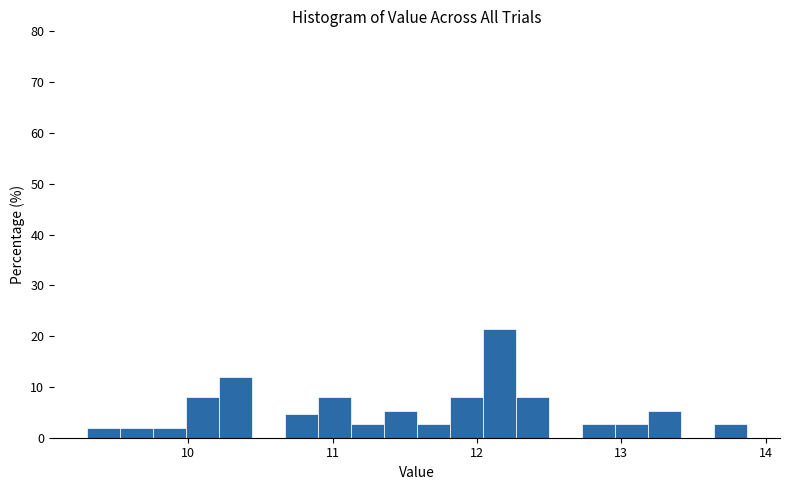

Read against the x-axis, roughly where is the centre of the tallest bar?

12.2